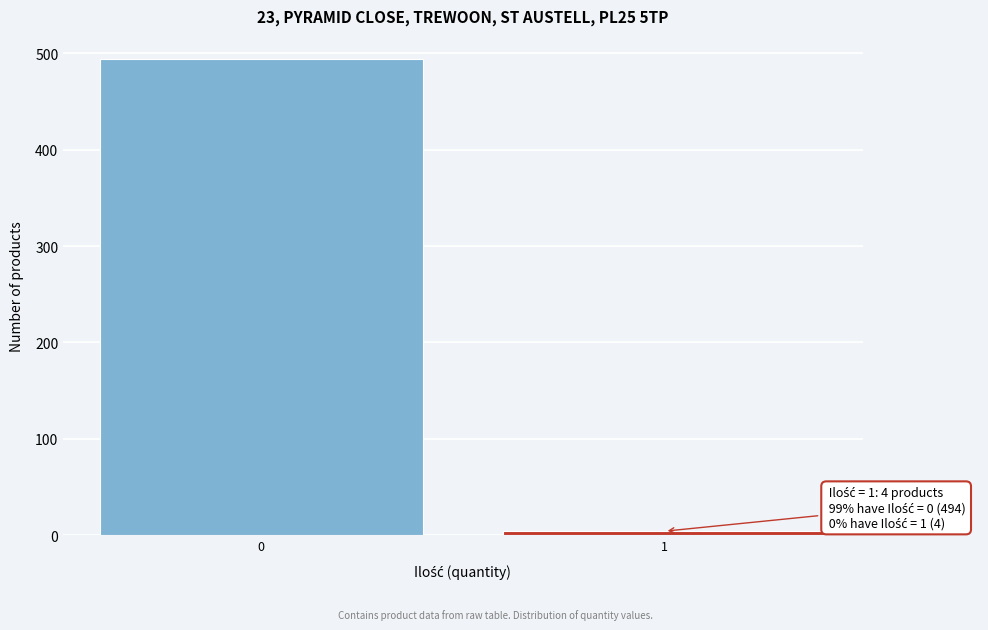

Reading right to left, list all the values displayed in this chart.

4	494